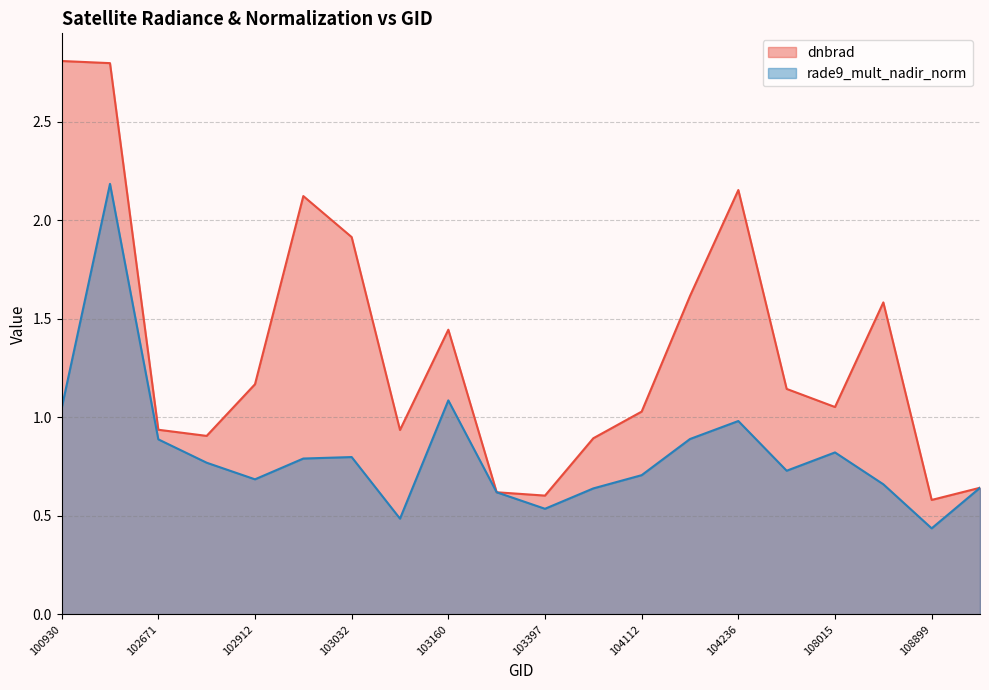

True or false: rade9_mult_nadir_norm and dnbrad cross at least once.

False